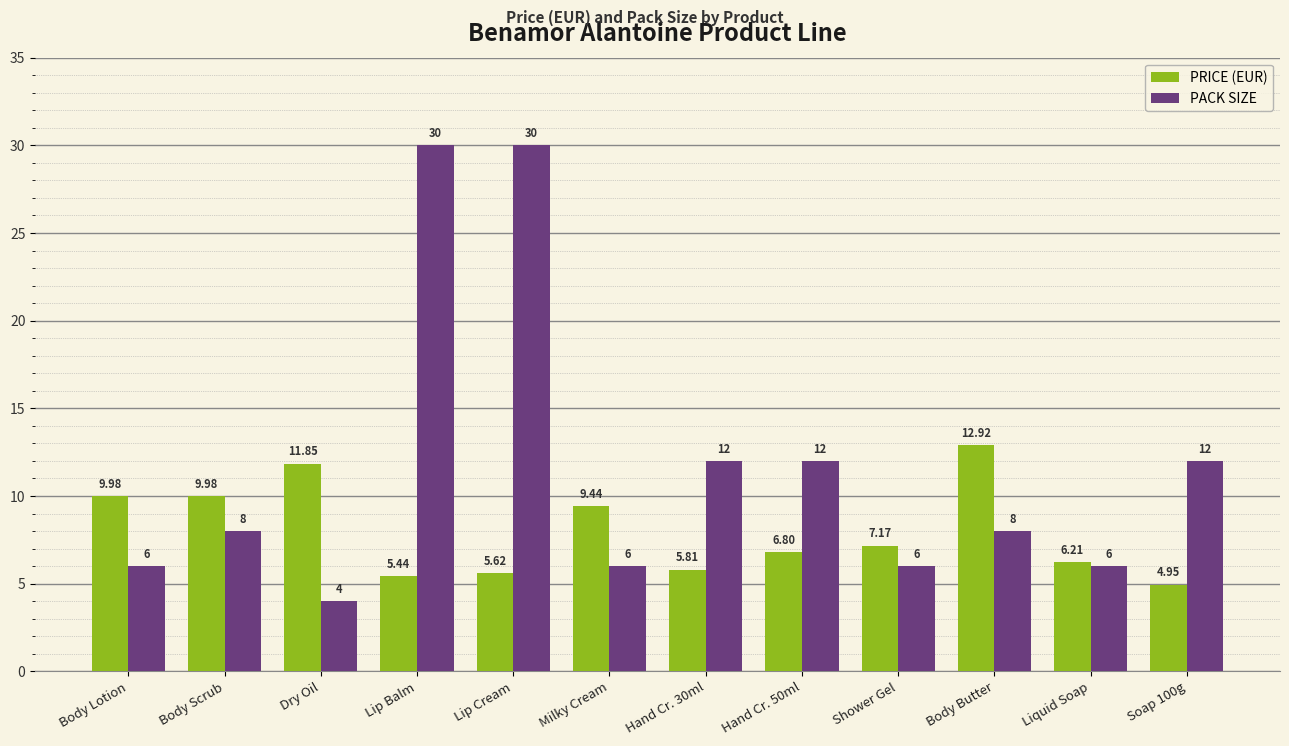

True or false: PACK SIZE has a value of 3.7 at Soap 100g.

False